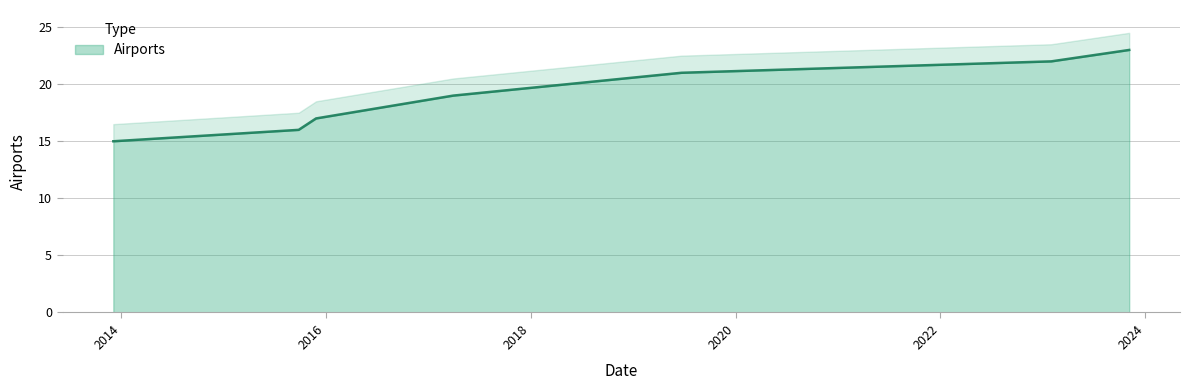

What is the label of the 5th point from the left?

2019-06-22